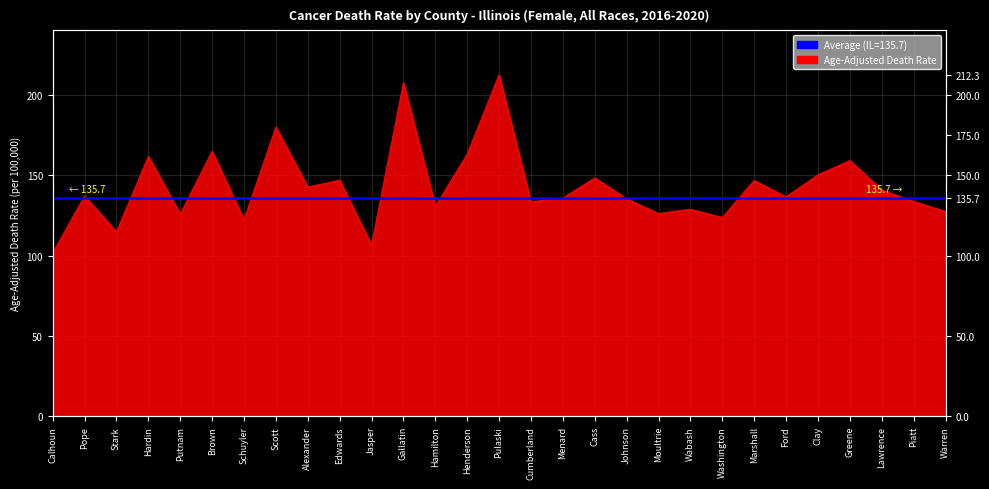

Reading right to left, extract all data points from this chart.

127.3	133.6	140.7	159.0	150.1	136.4	146.6	123.6	128.7	126.0	135.2	148.2	135.7	133.4	212.3	163.0	130.5	207.5	106.4	146.8	142.5	179.8	122.2	164.8	125.7	161.6	114.7	137.0	101.5